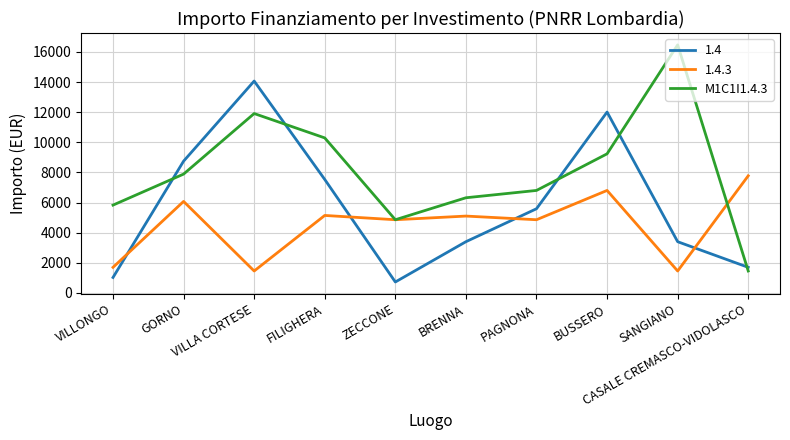

Rank the series by their average value, from lowest to highest.

1.4.3, 1.4, M1C1I1.4.3